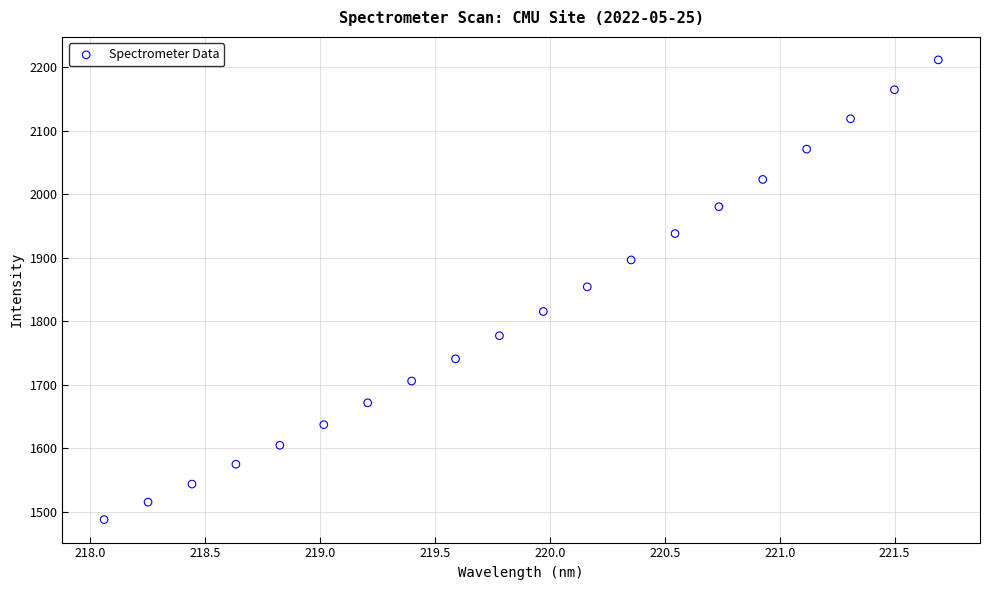

What is the range of Y values (max minus min)?

724.1